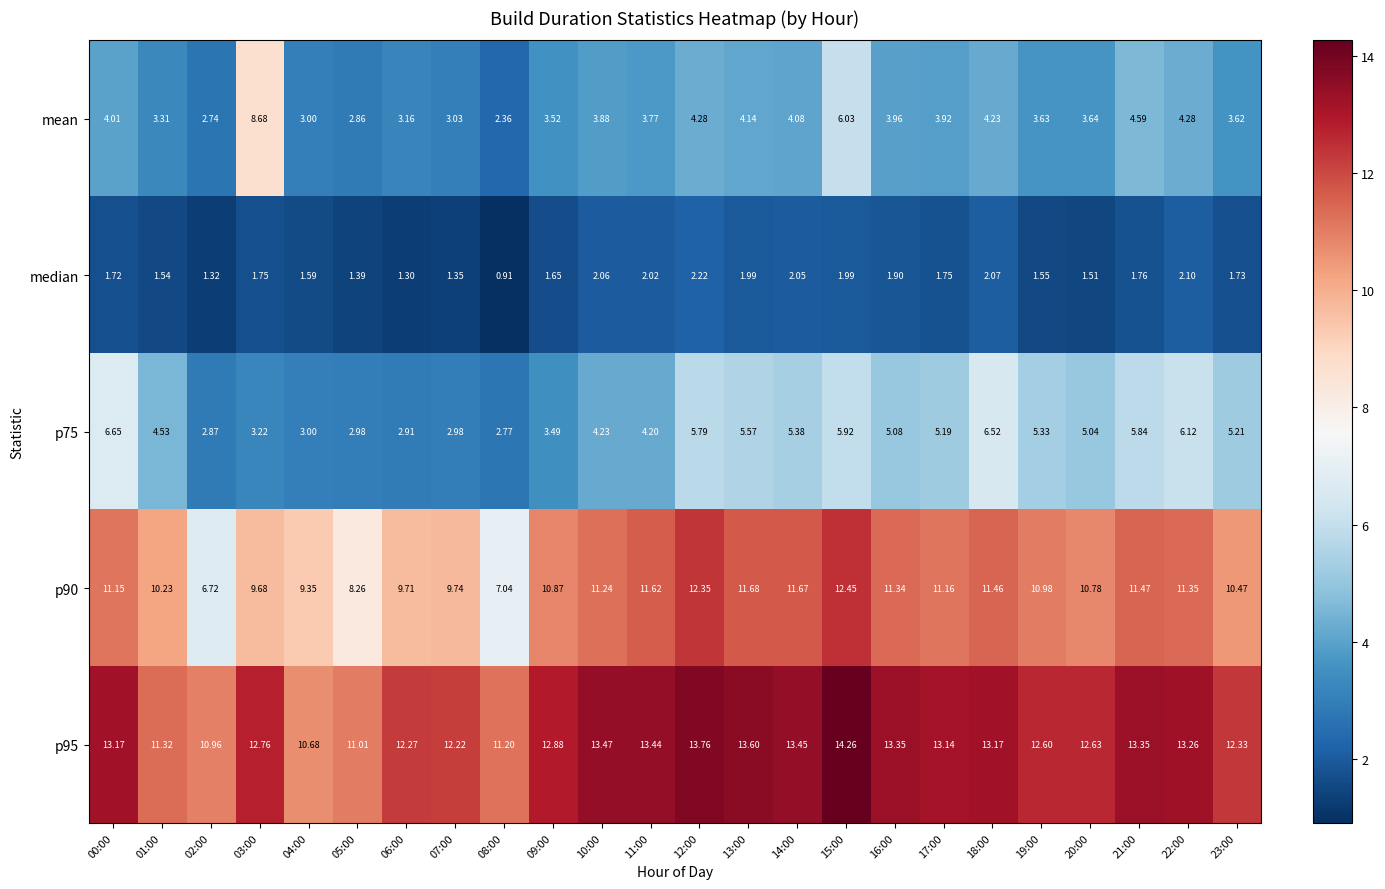

What is the spread (max minus min) of values at 08:00?

10.3